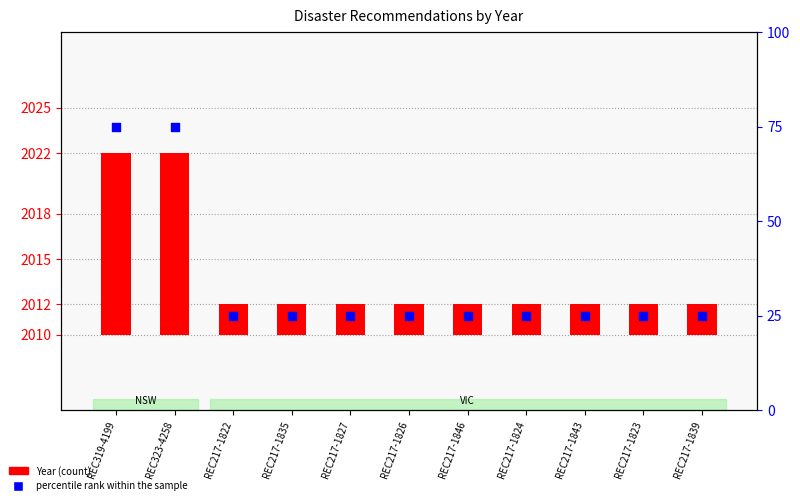

Which series contains the lowest Y value?

Year